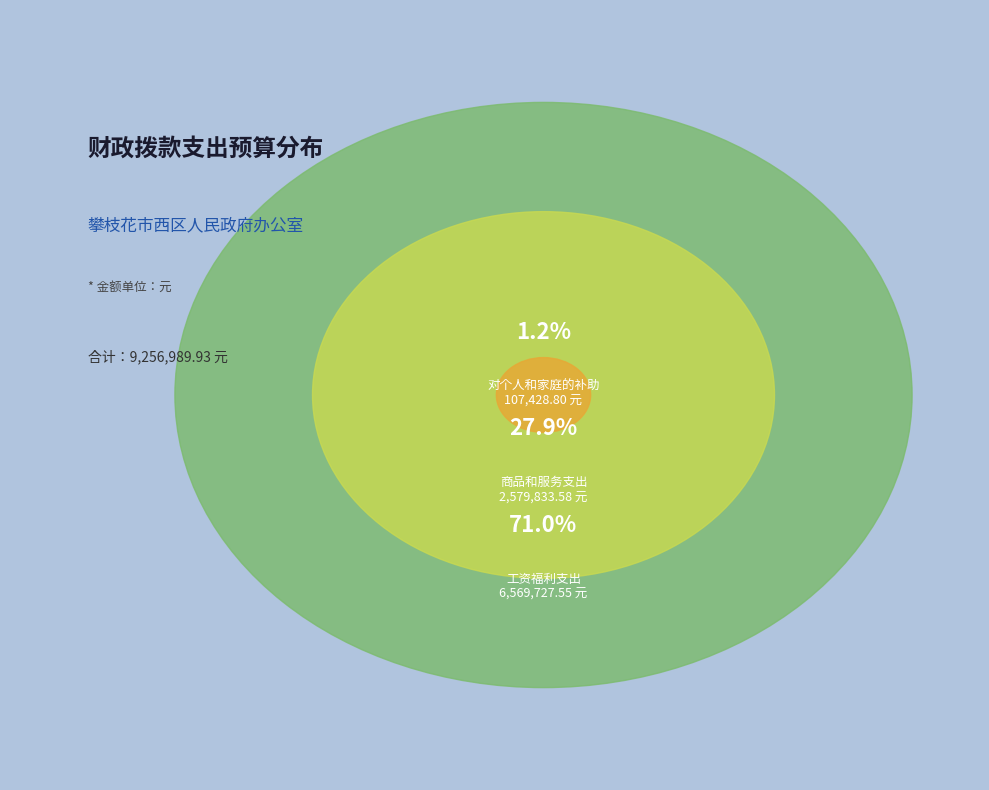

The 对个人和家庭的补助 slice represents 1% of the pie. True or false?

True